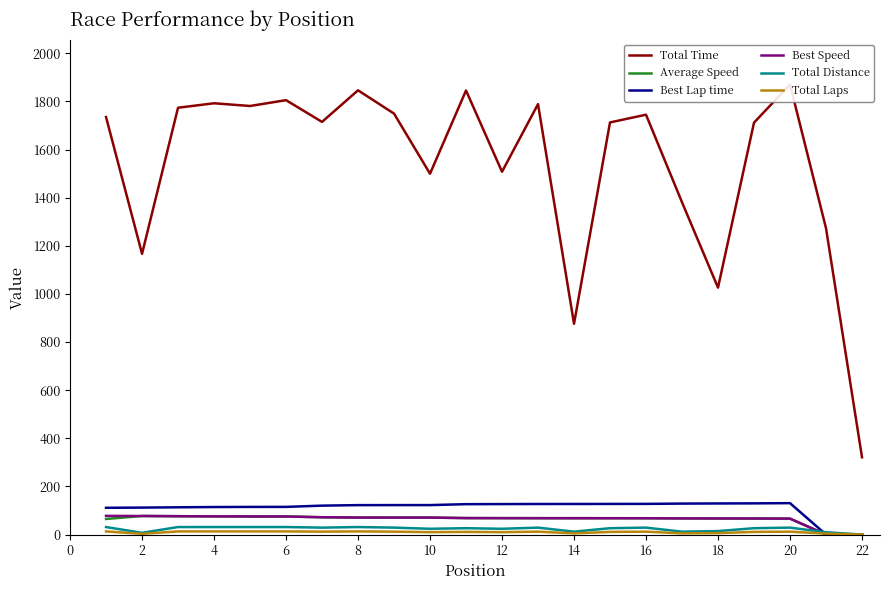

What is the total value across all series at 18?

2146.3